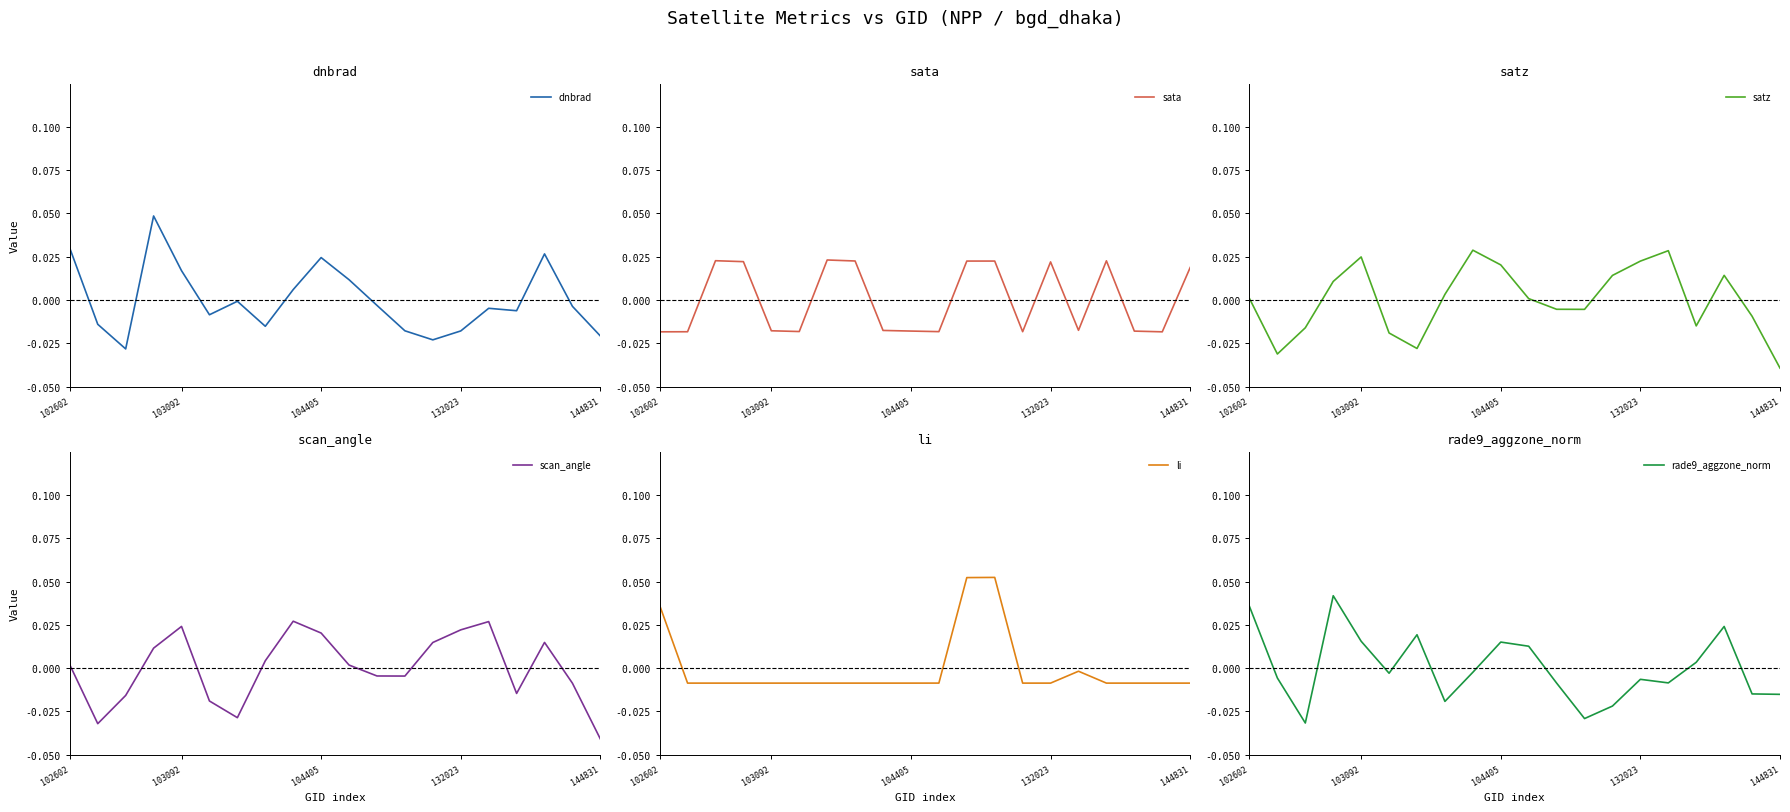

Rank the series by their maximum value, from highest to lowest.

li, dnbrad, rade9_aggzone_norm, satz, scan_angle, sata